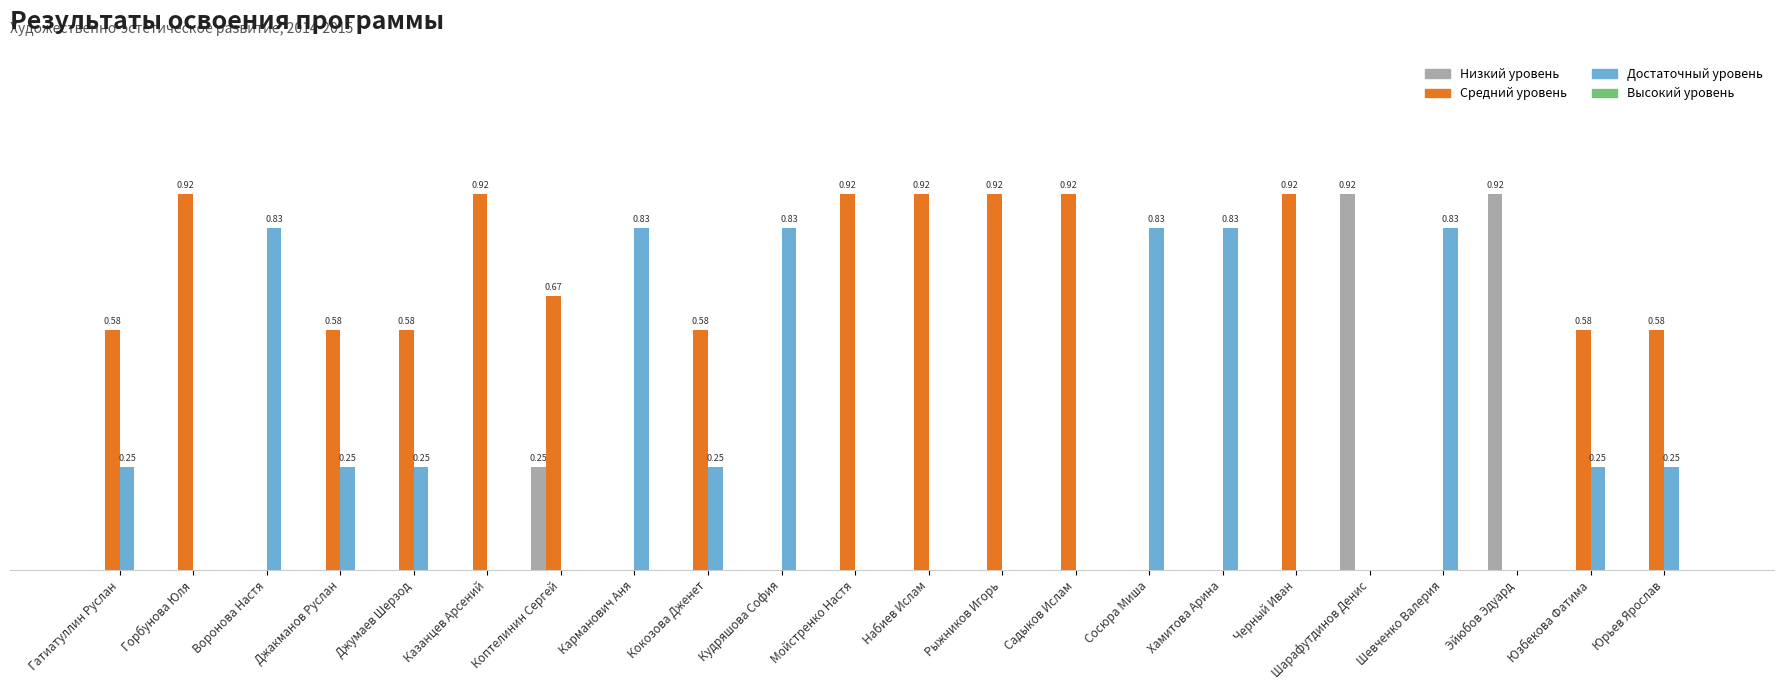

Are the bars horizontal?

No